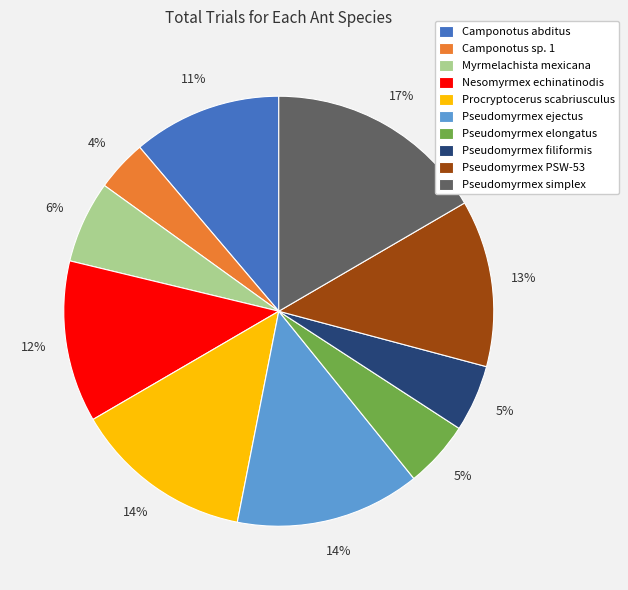

What percentage is the Pseudomyrmex ejectus slice, to the nearest percent?

14%